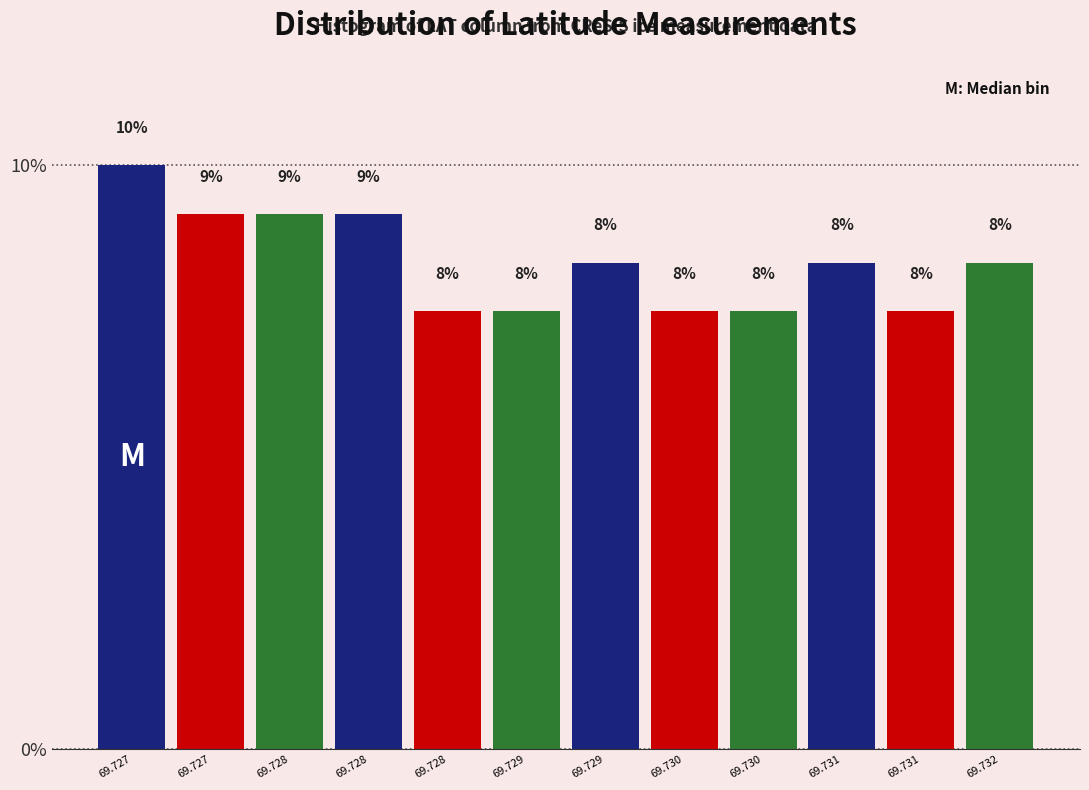

Does the chart contain any negative values?

No